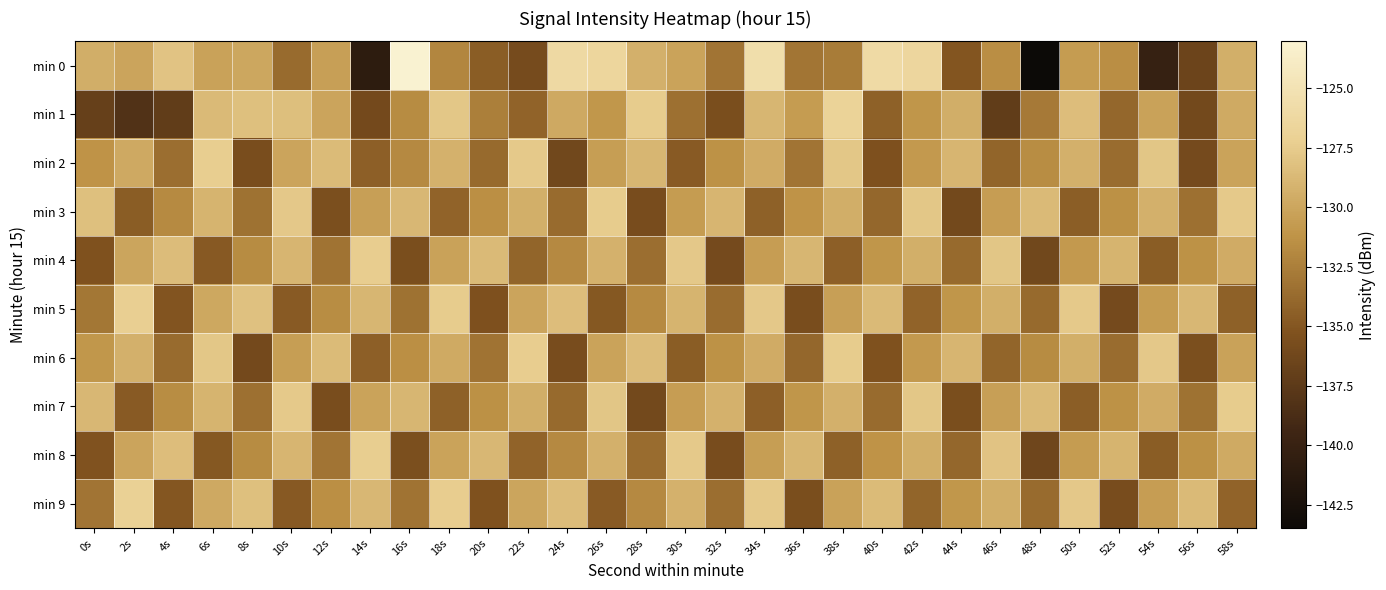

Which series has the widest spread of values?

min 0